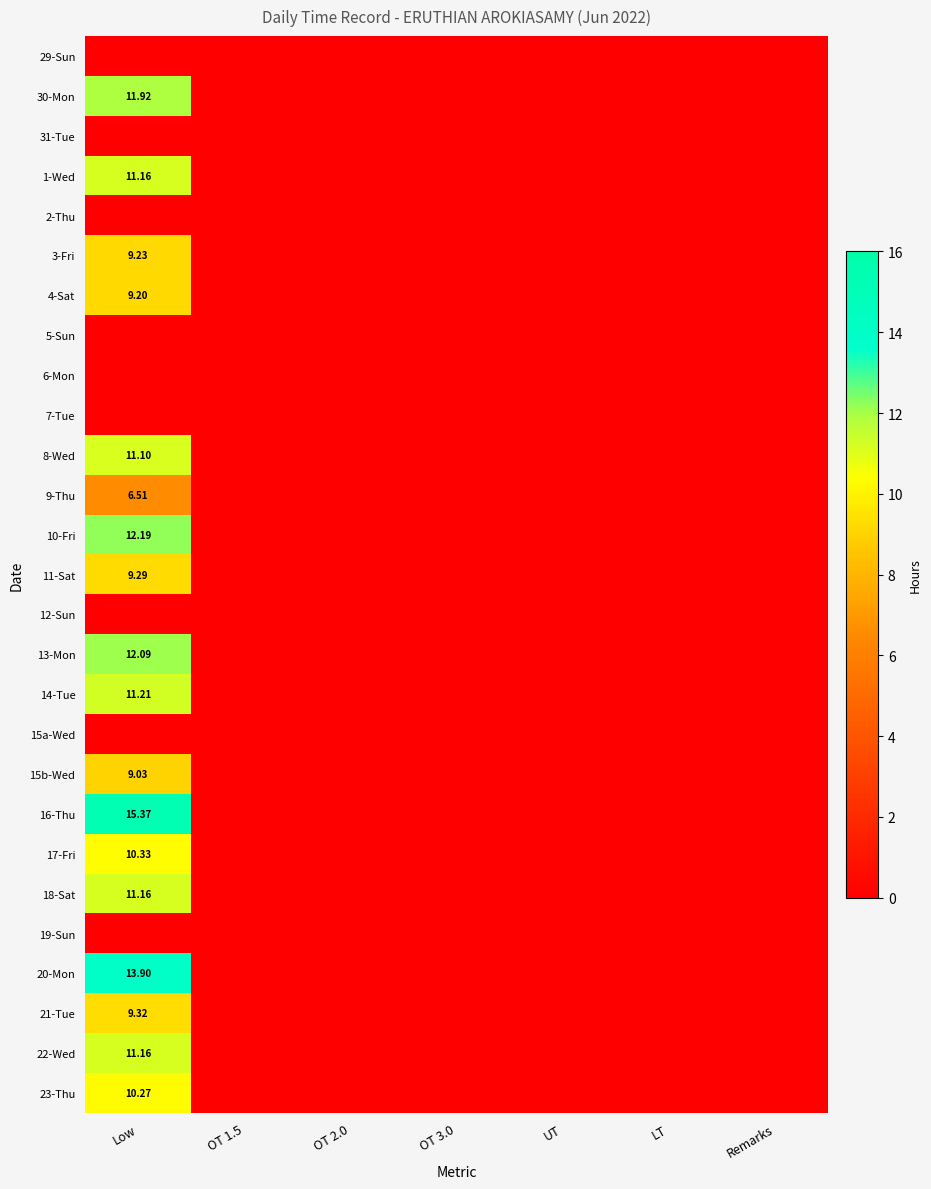

At OT 2.0, list the series in order from largest to smallest.

29-Sun, 30-Mon, 31-Tue, 1-Wed, 2-Thu, 3-Fri, 4-Sat, 5-Sun, 6-Mon, 7-Tue, 8-Wed, 9-Thu, 10-Fri, 11-Sat, 12-Sun, 13-Mon, 14-Tue, 15a-Wed, 15b-Wed, 16-Thu, 17-Fri, 18-Sat, 19-Sun, 20-Mon, 21-Tue, 22-Wed, 23-Thu